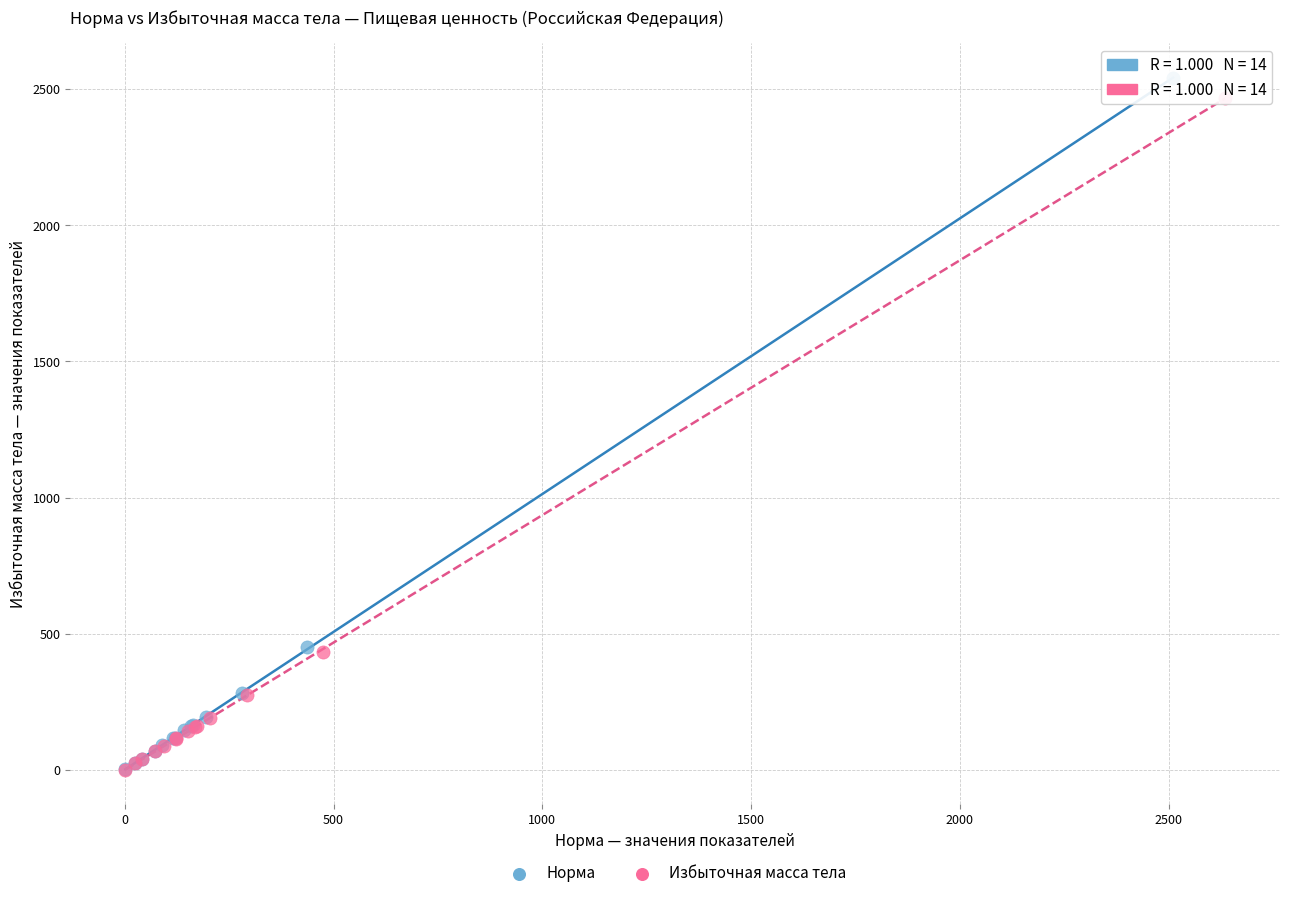

Which series has the largest Y range (max minus min)?

Норма